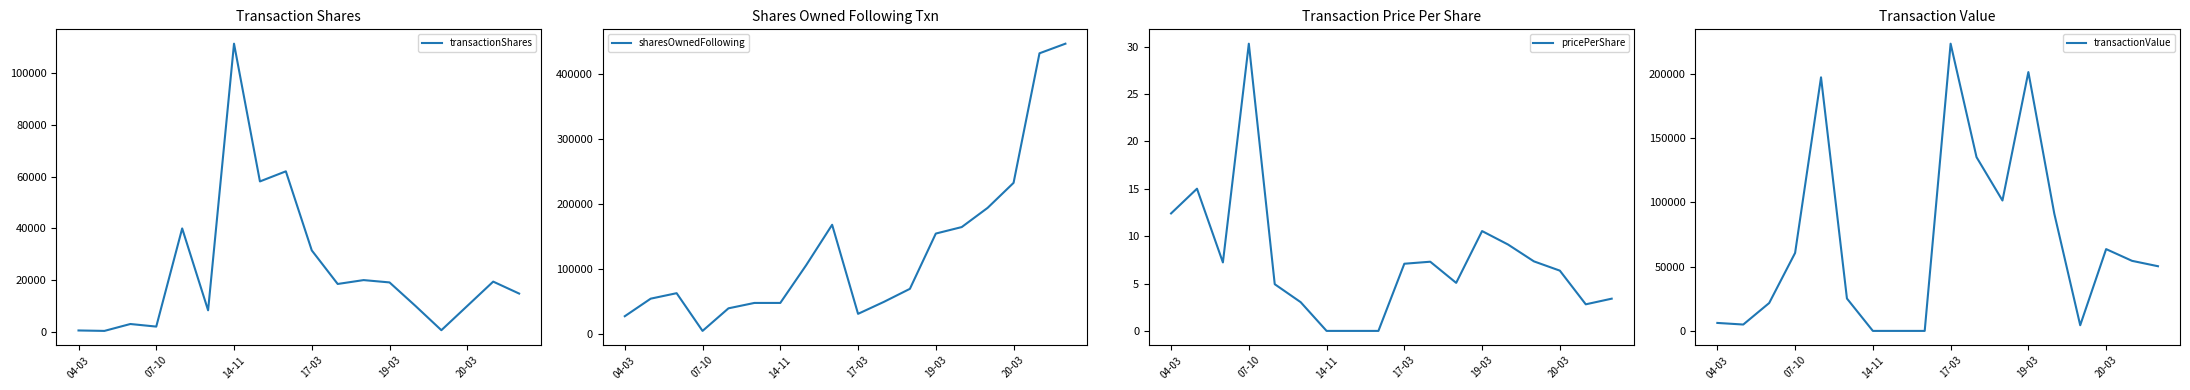

In transactionValue, how many points are higher than both neighbors (excluding endpoints)?

4